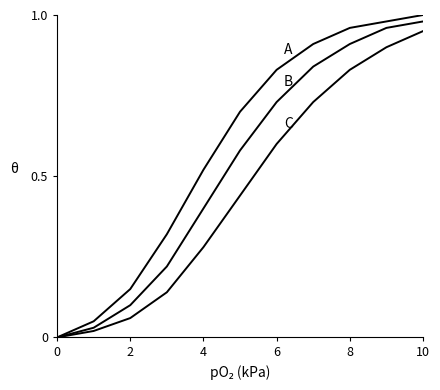

Does the chart display data point markers on the line(s)?

No